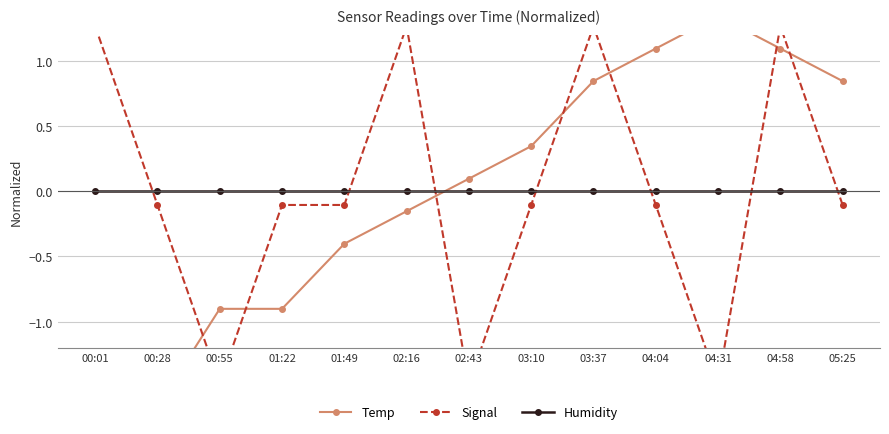

Where does the Temp series first go above 0?

02:43